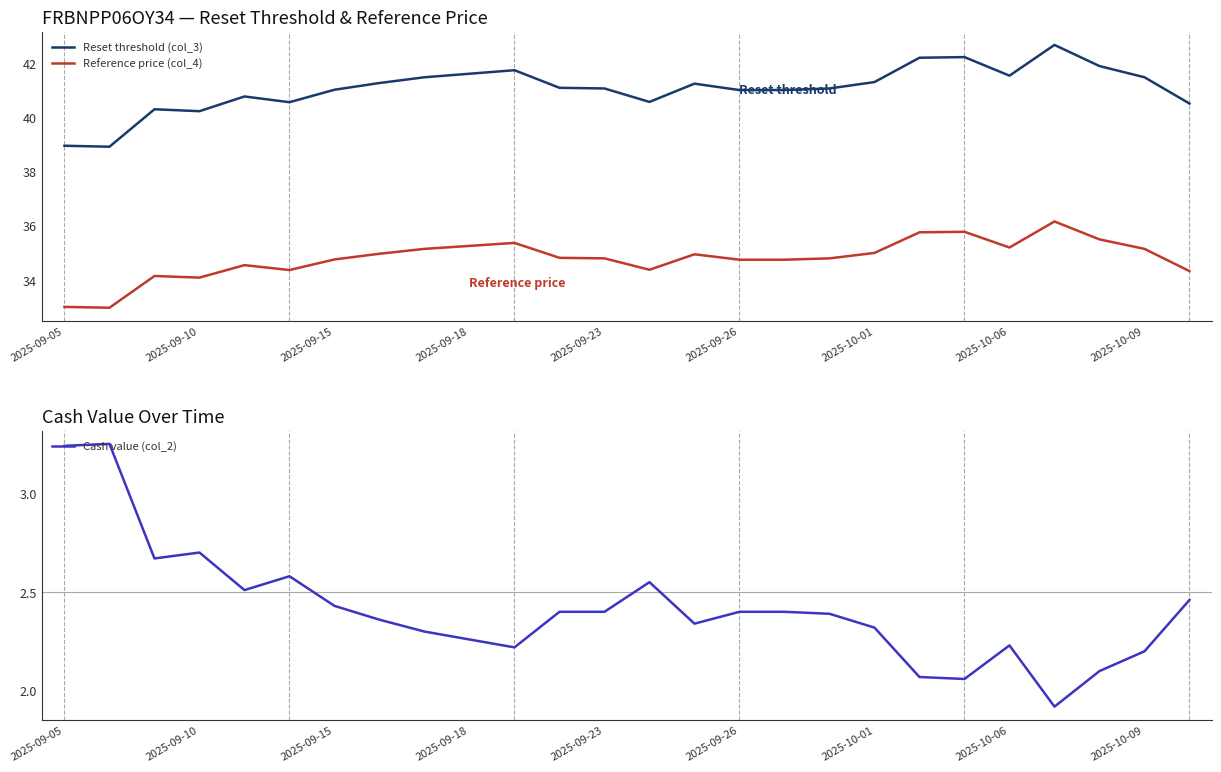

What is the sum of the Reset threshold (col_3) values at 17 and 16?

82.1